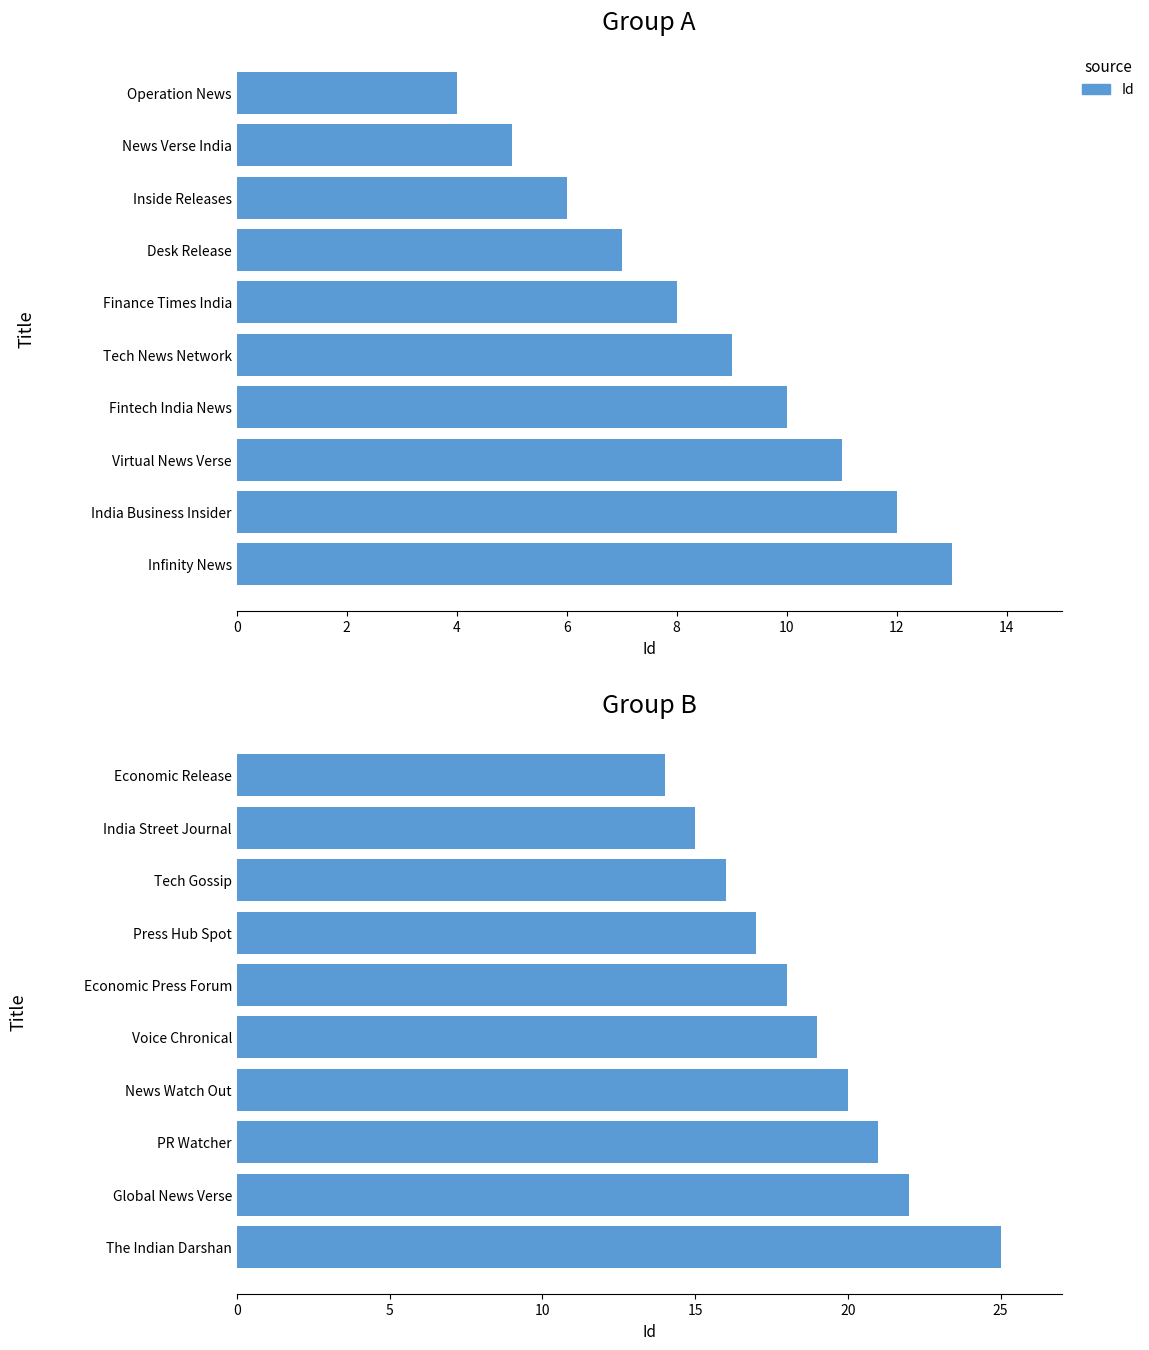

The value at PR Watcher is 21. True or false?

True